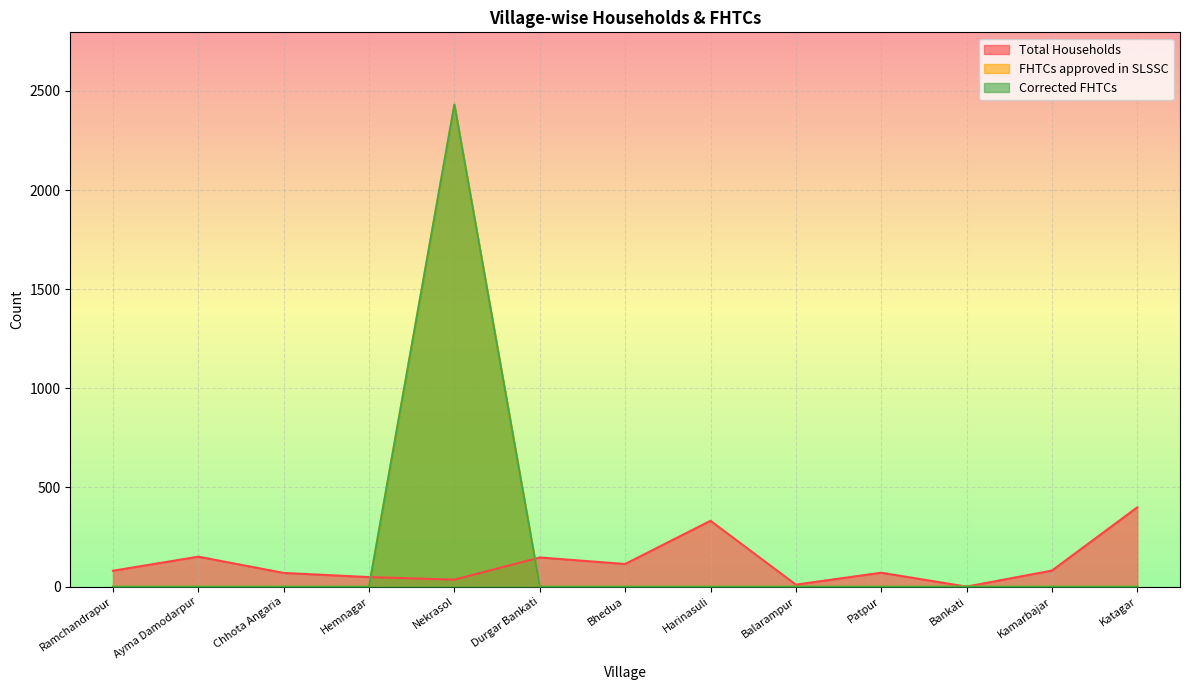

What is the difference between the maximum and minimum values in the FHTCs approved in SLSSC series?

2431